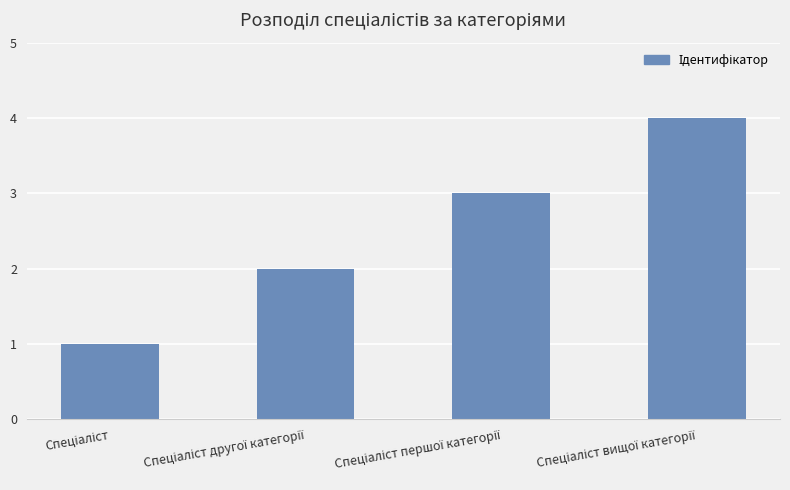

What is the difference between the maximum and minimum values?

3